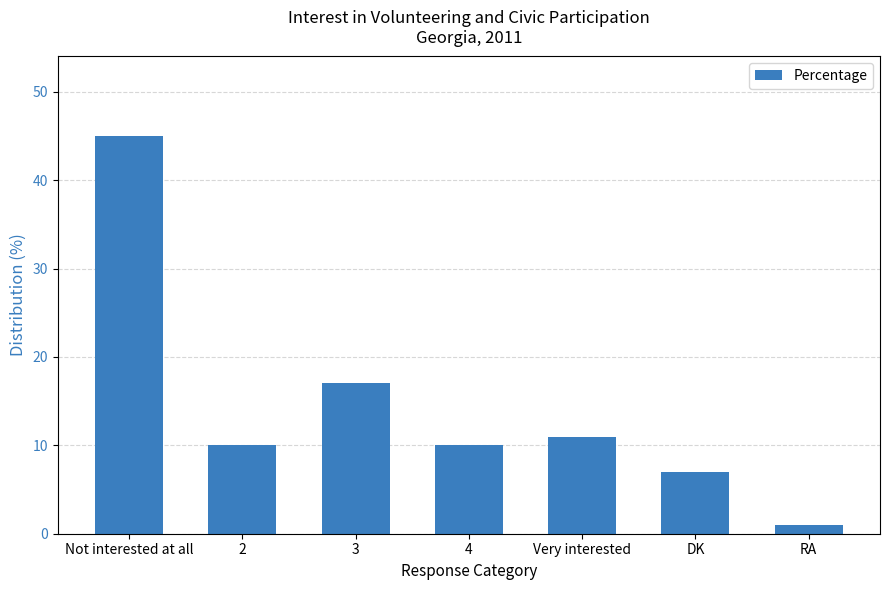

Where does the data first go above 10?

Not interested at all